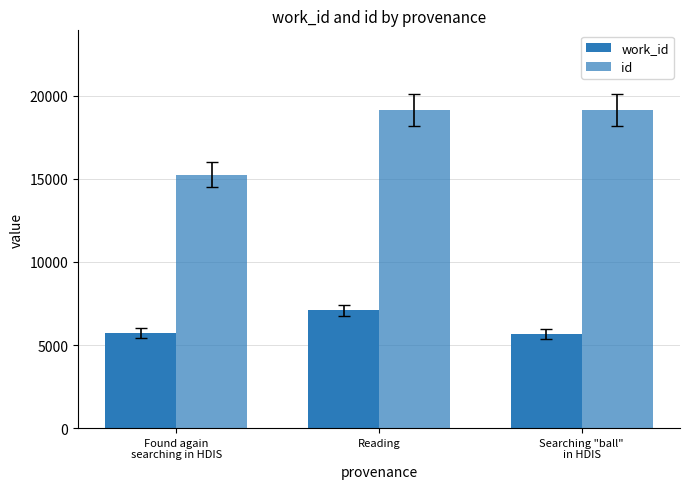

Reading left to right, transcribe all the data shown in this chart.

work_id: 5724	7080	5658
id: 15256	19130	19154